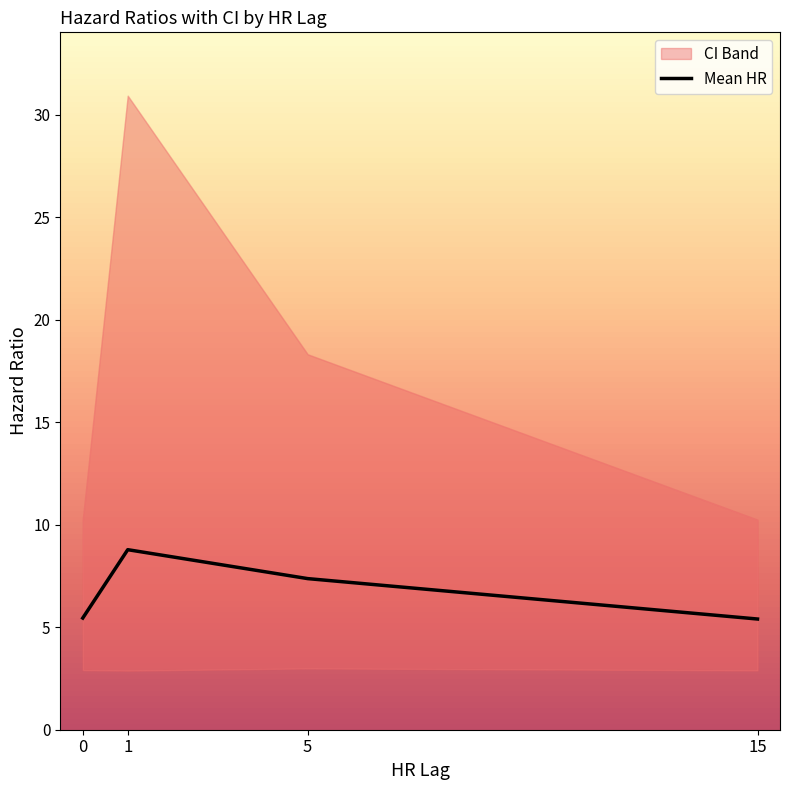

Which has a higher value, 1 or 5?

1